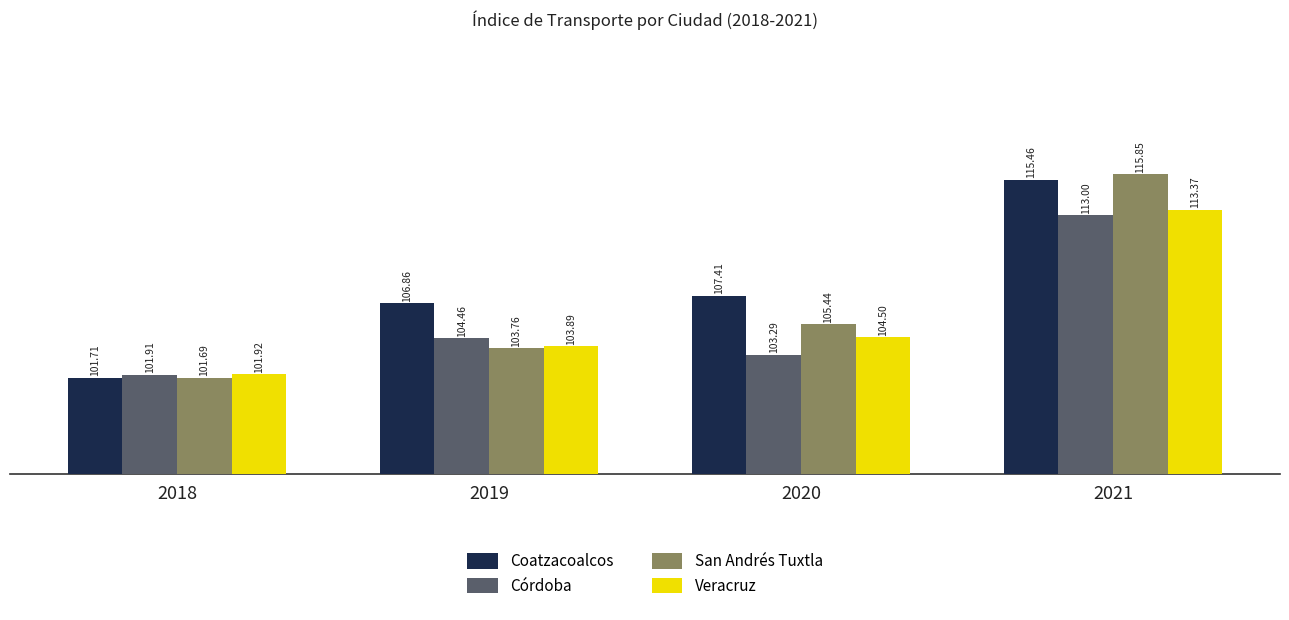

True or false: Veracruz has a value of 48.4 at 2021.

False